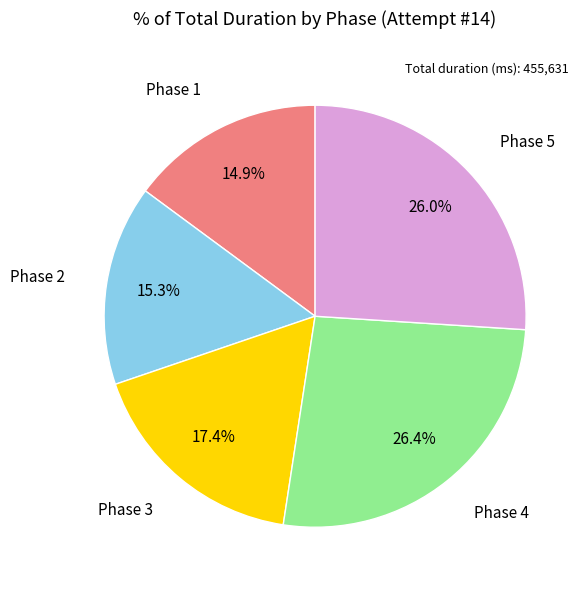

Is there a majority slice in this chart?

No